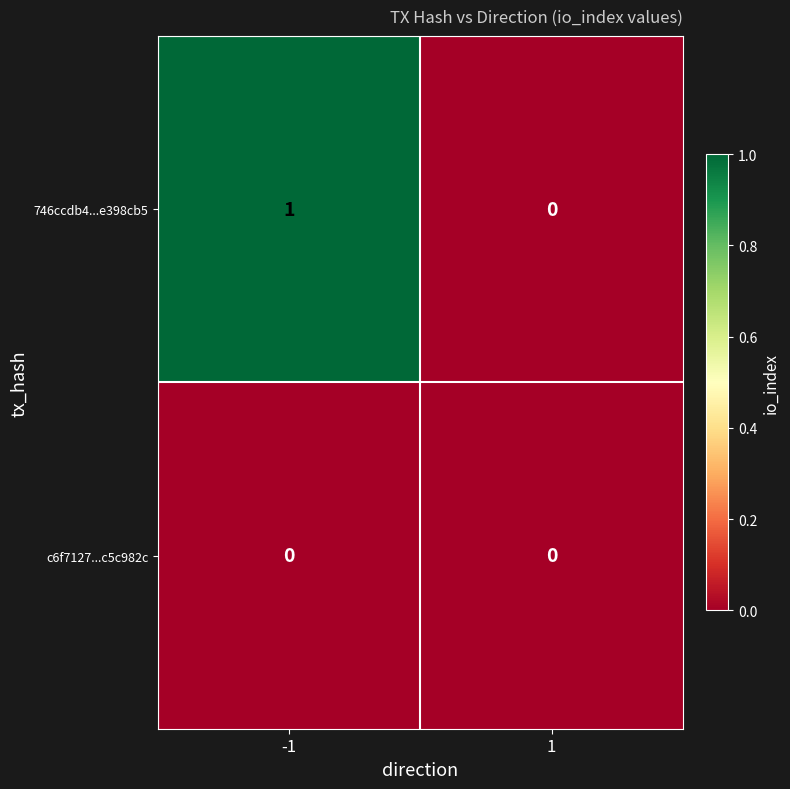

Reading right to left, what are all the values shown in this chart?

746ccdb4...e398cb5: 1=0	-1=1
c6f7127...c5c982c: 1=0	-1=0